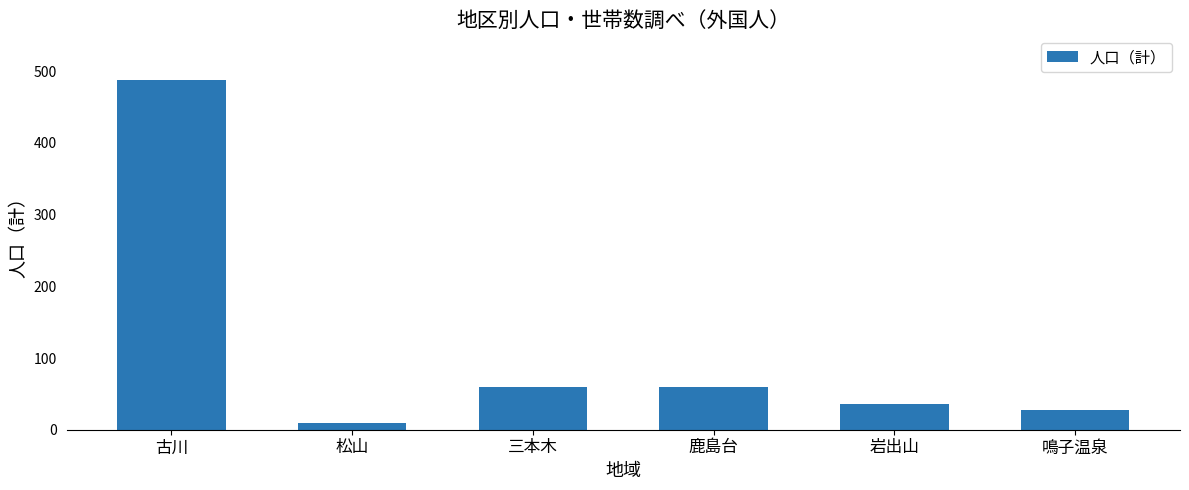

What is the value of the 1st bar from the left?

488